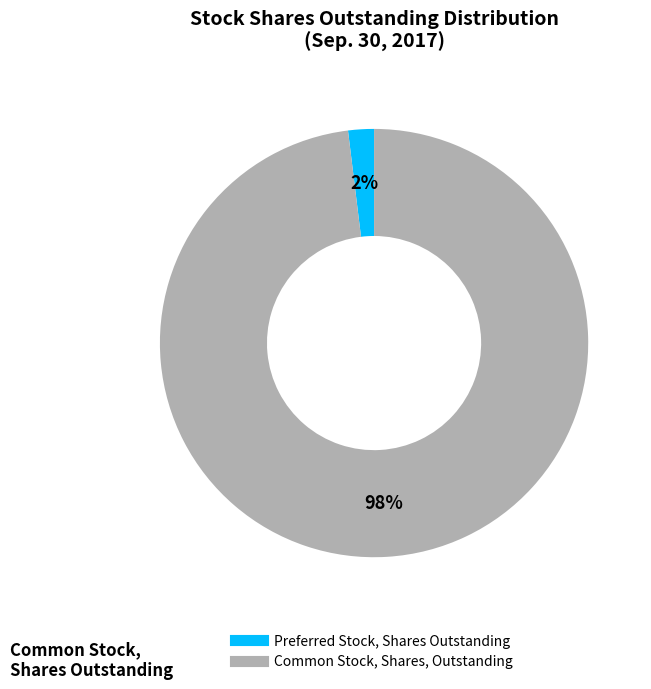

Which category accounts for the majority?

Common Stock, Shares, Outstanding